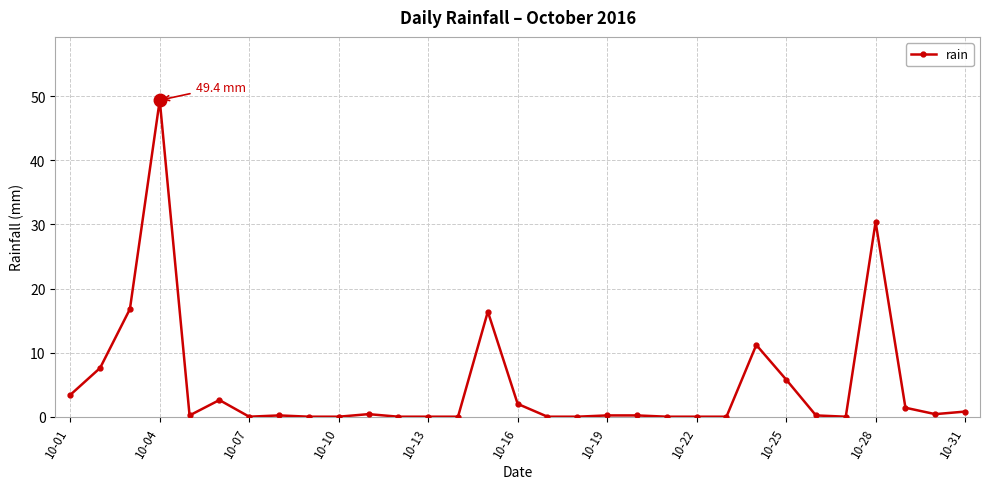

What is the average value?

4.8